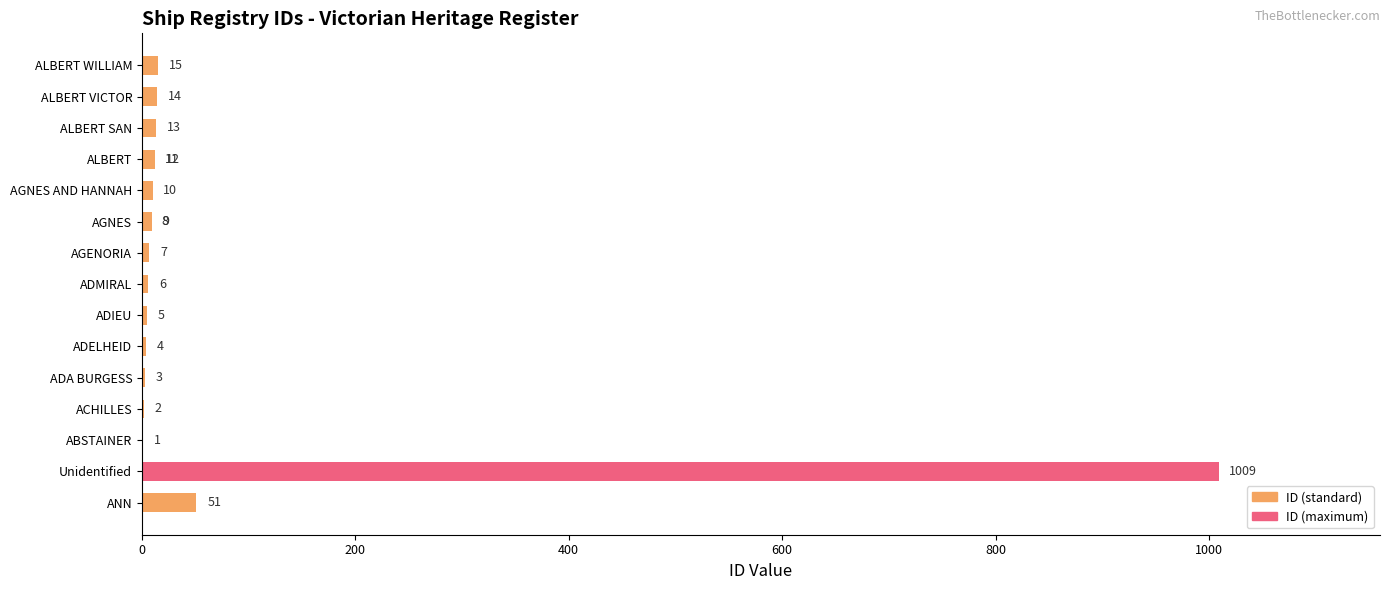

What is the difference between the maximum and minimum values?

1008